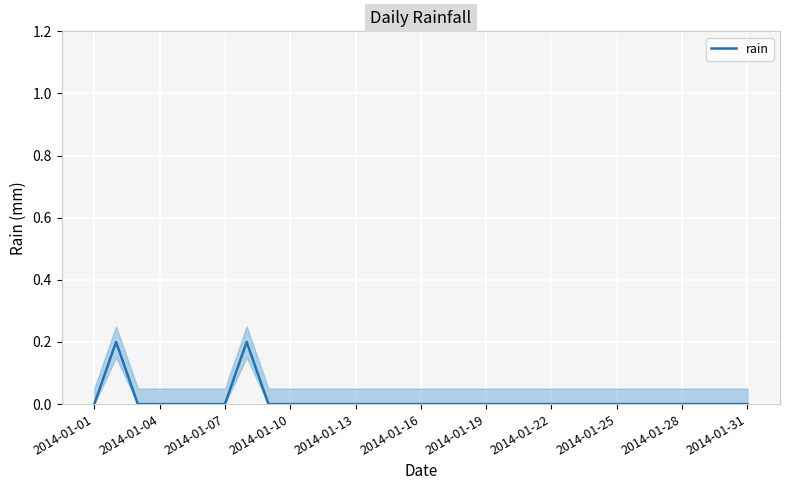

True or false: the data shows 0.0 at 2014-01-22.

True